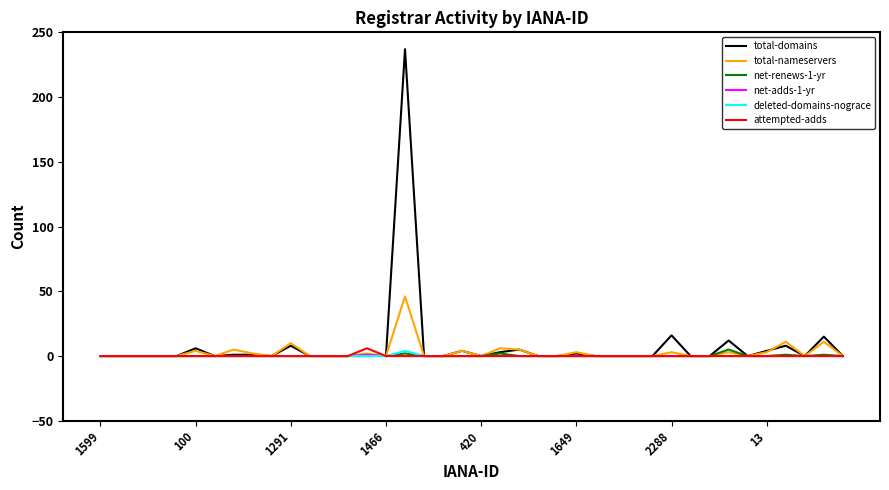

Which series has the widest spread of values?

total-domains